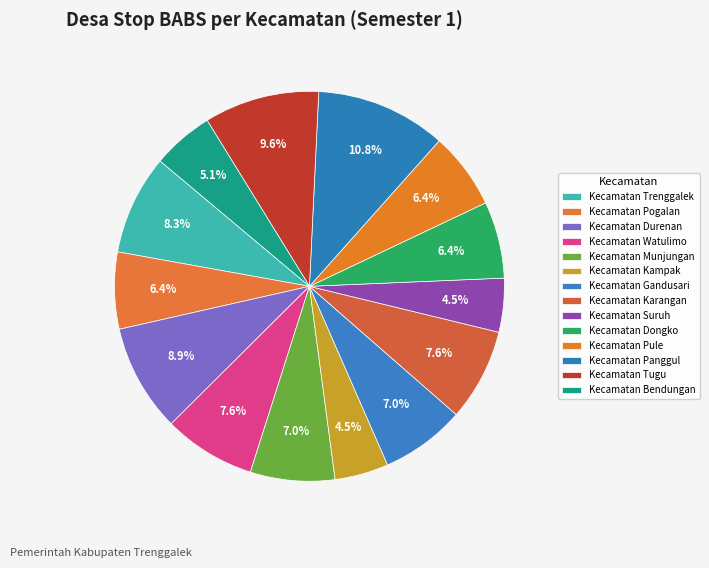

The Kecamatan Tugu slice represents 10% of the pie. True or false?

True